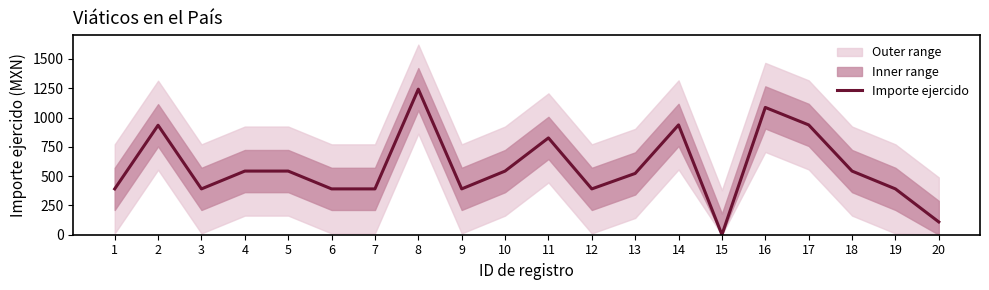

How many series are shown in this chart?

1